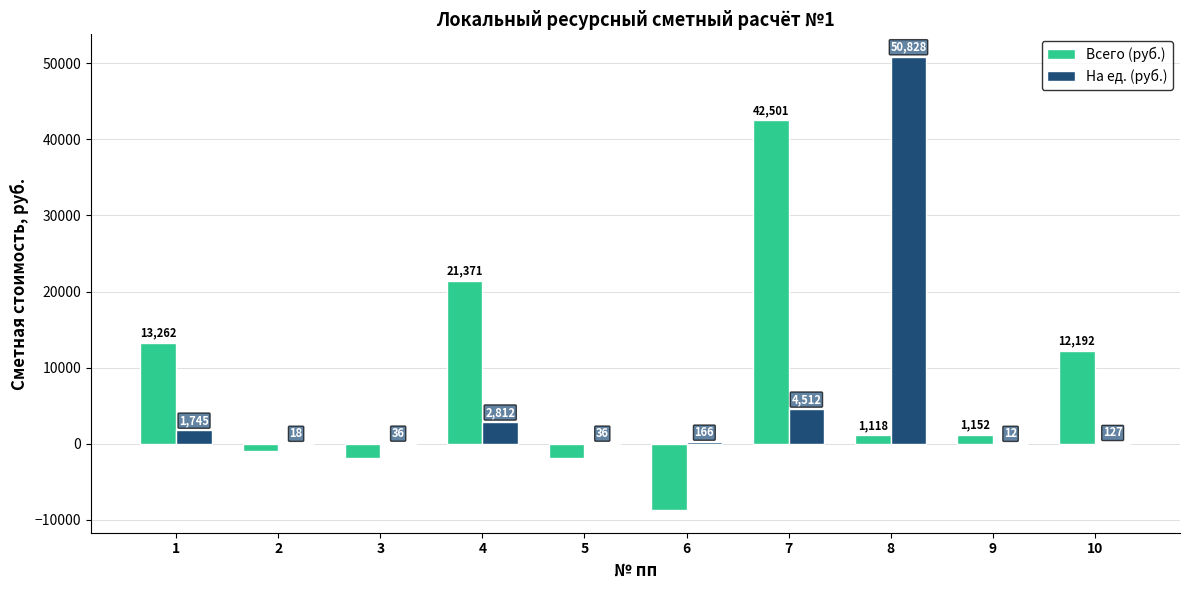

Which series has the largest range (max minus min)?

Всего (руб.)